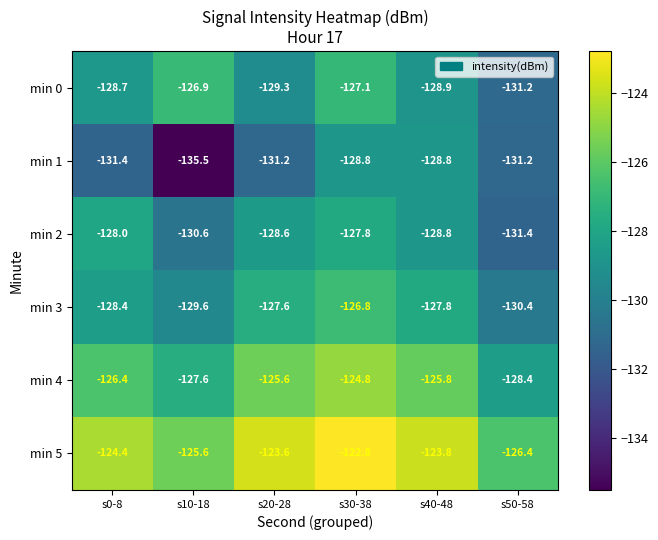

At how many categories does at least one series exceed -124?

3